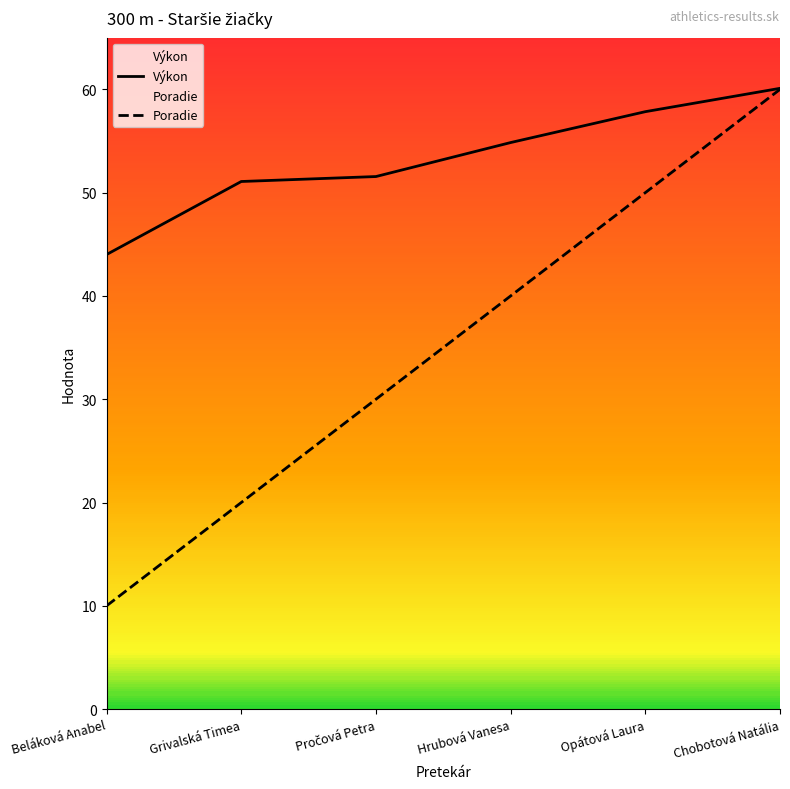

True or false: Poradie and Výkon intersect in this chart.

False